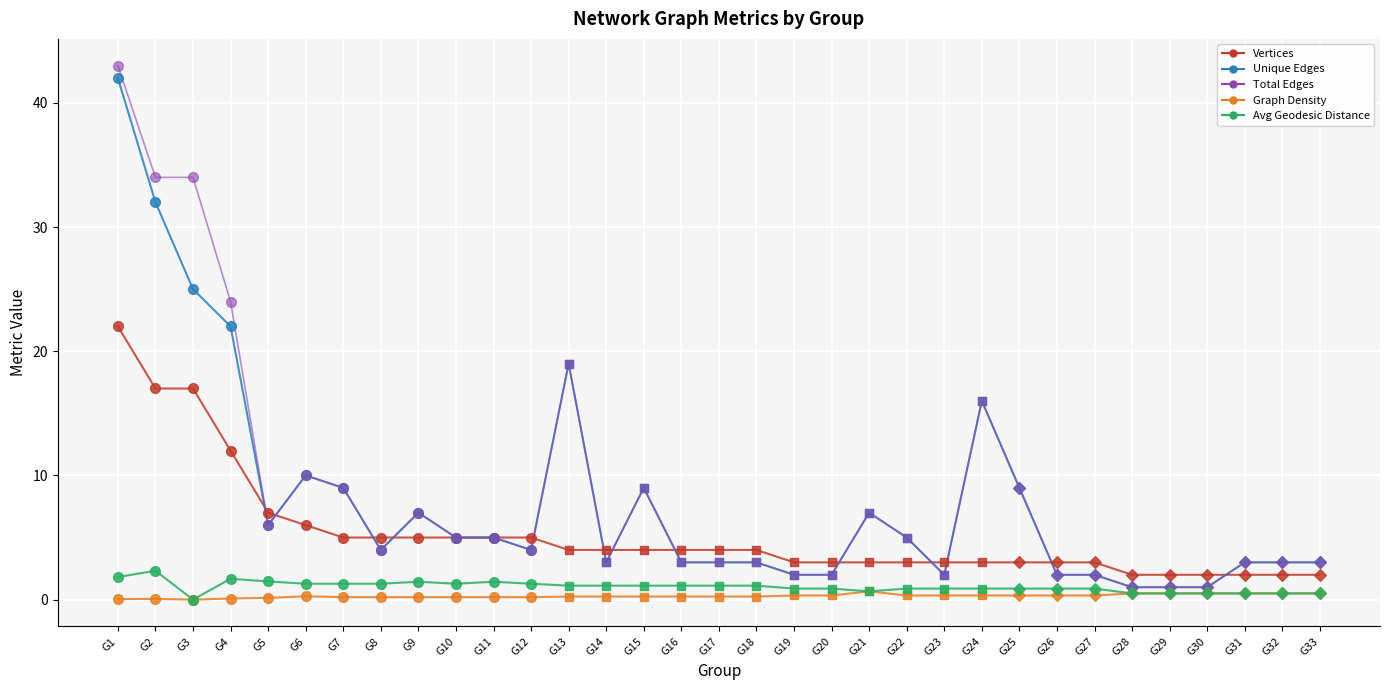

Which series has the largest range (max minus min)?

Total Edges